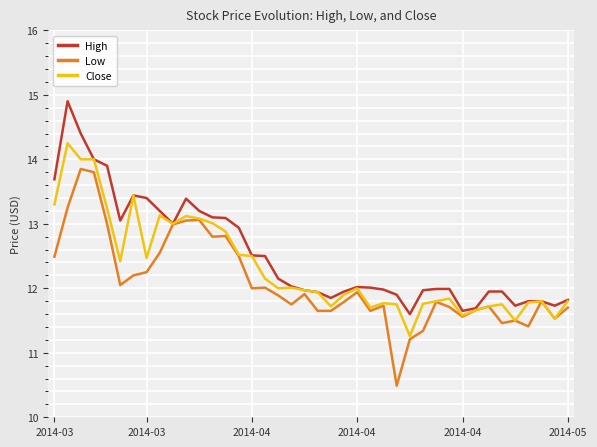

List the series in order of their peak value, lowest first.

Low, Close, High